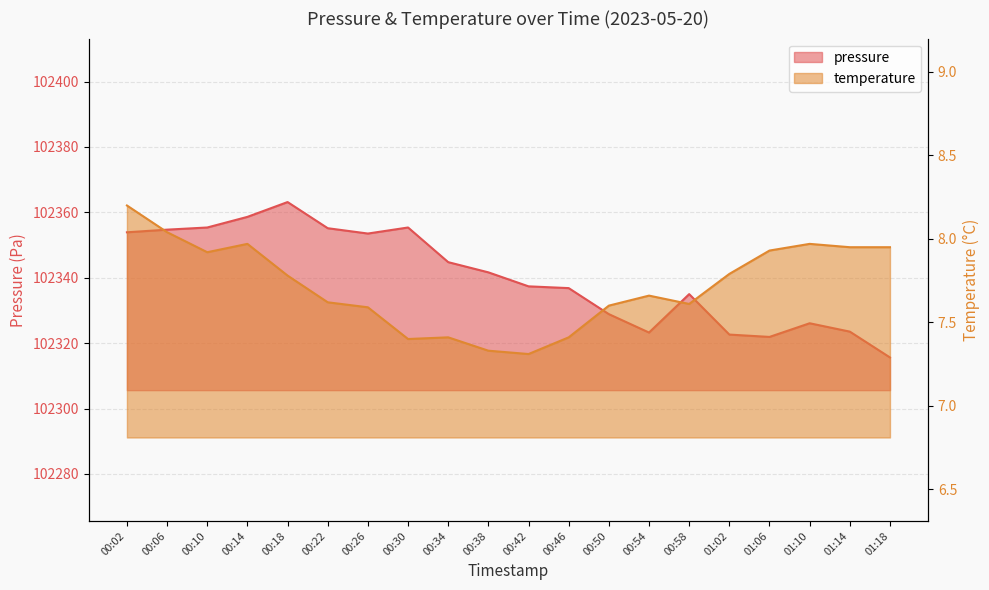

Rank the series at 00:10 from lowest to highest value.

temperature, pressure